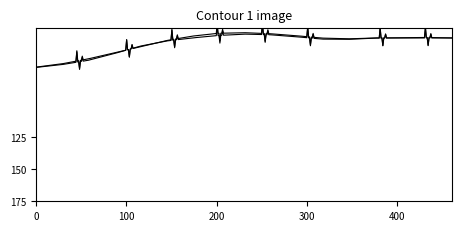

Does the chart display data point markers on the line(s)?

No